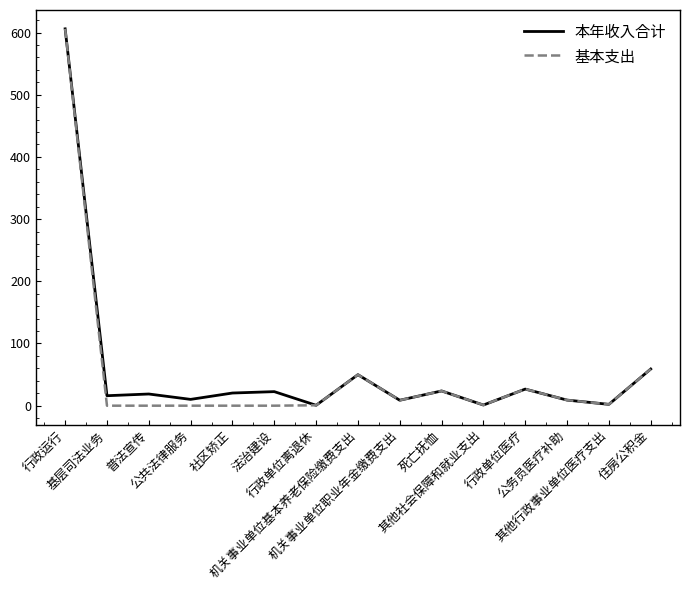

What is the greatest value displayed?

605.9